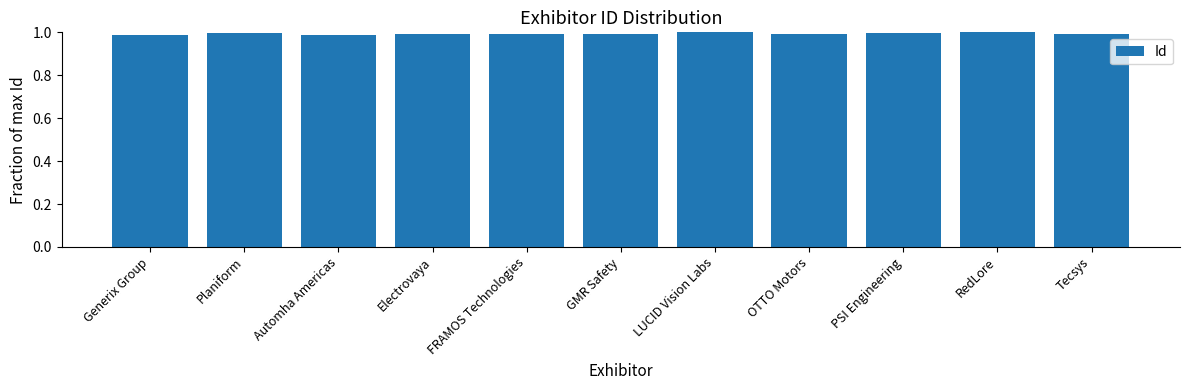

What is the label of the 6th bar from the right?

GMR Safety